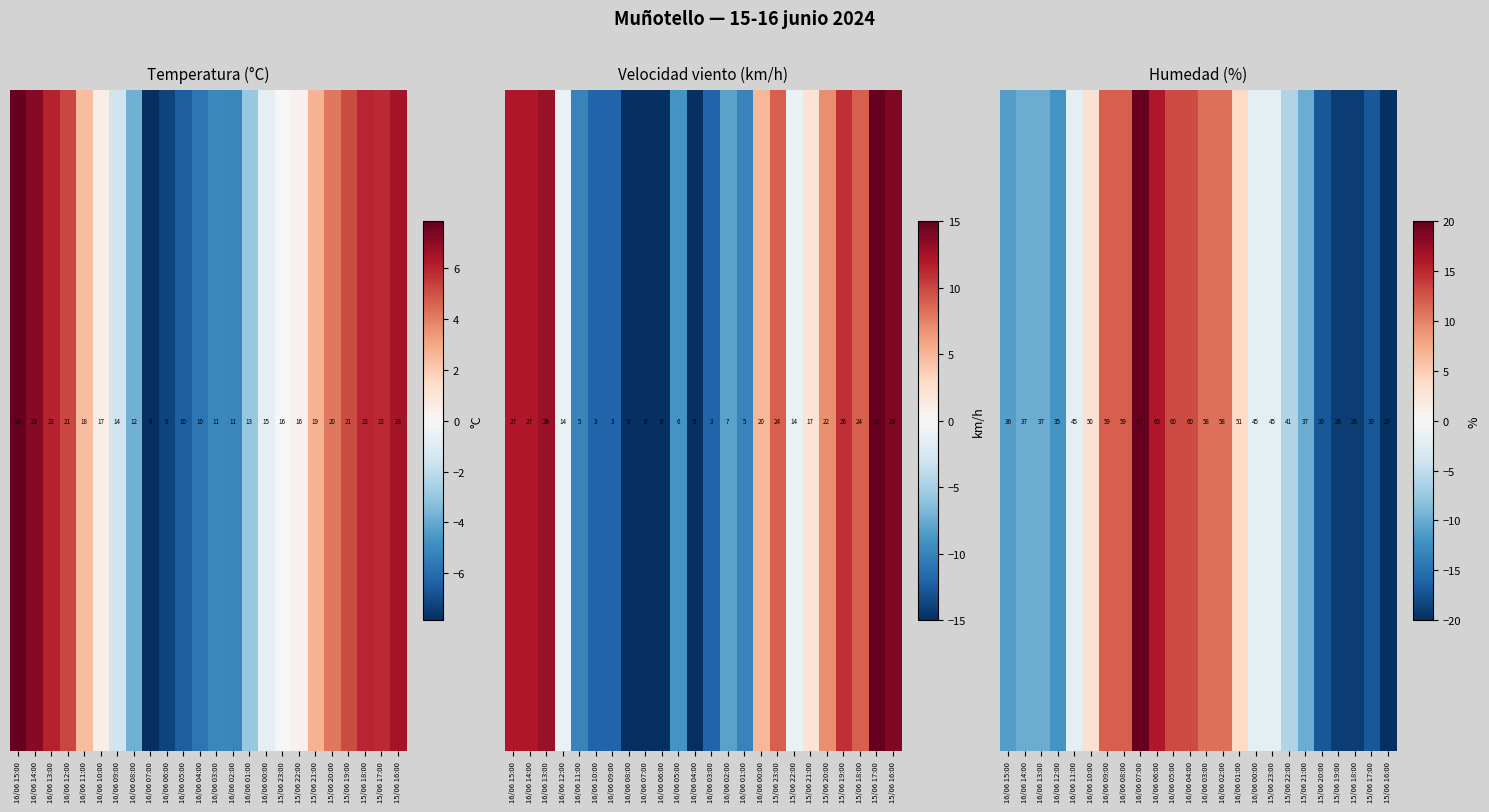

How many distinct data groups are displayed?

1